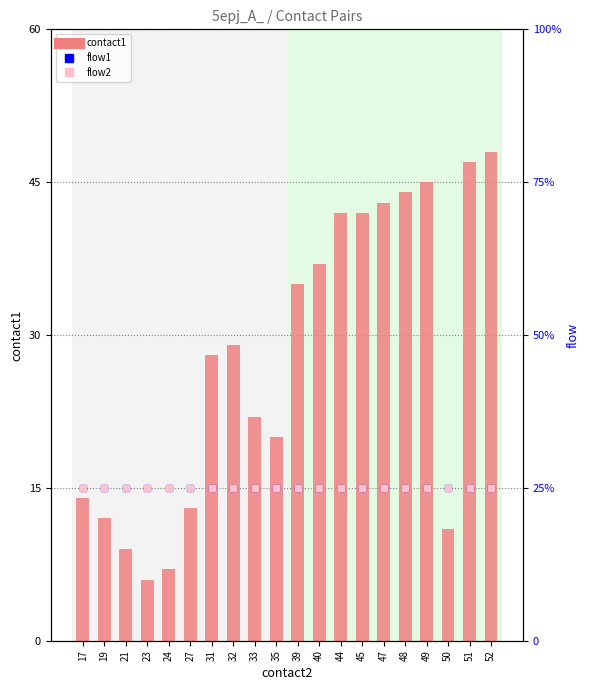

What is the value of the flow2 bar at the 5th from the left?

1